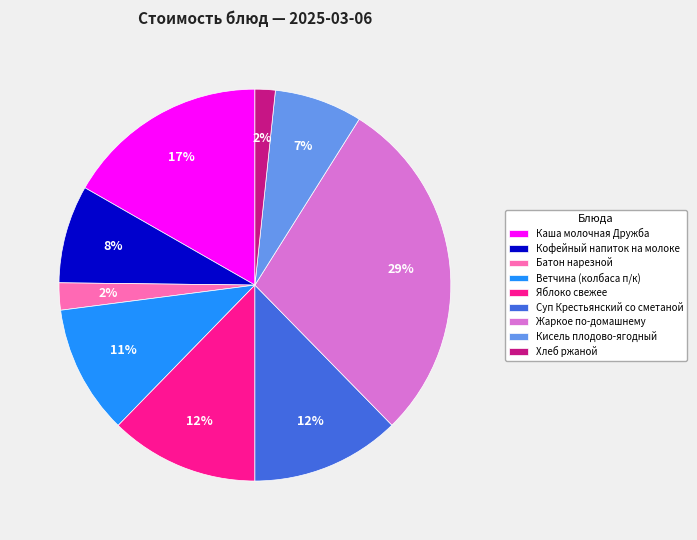

To the nearest percent, what is the combined percentage of Батон нарезной and Хлеб ржаной?

4%